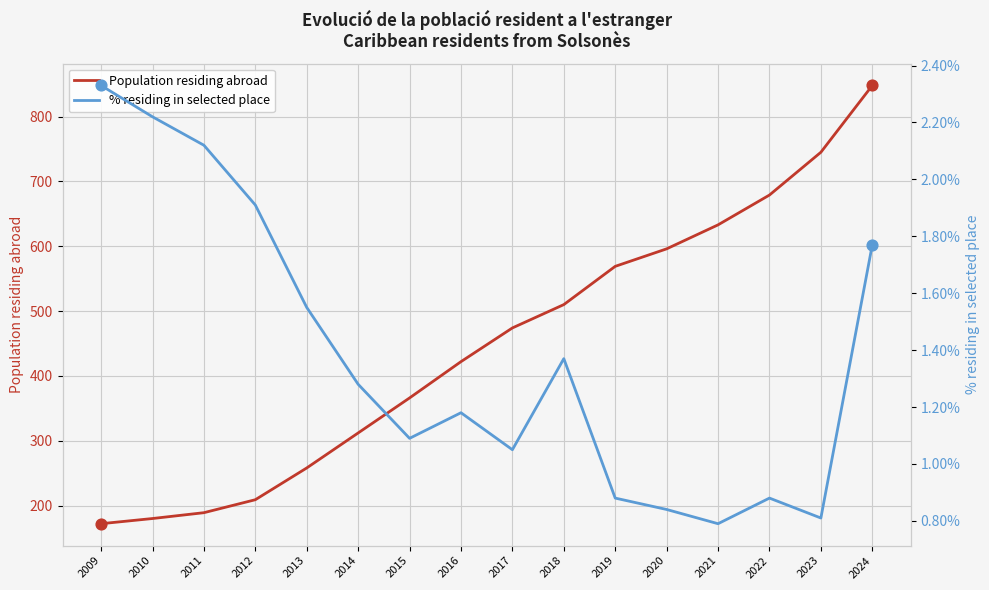

Which series has the widest spread of Y values?

Population residing abroad